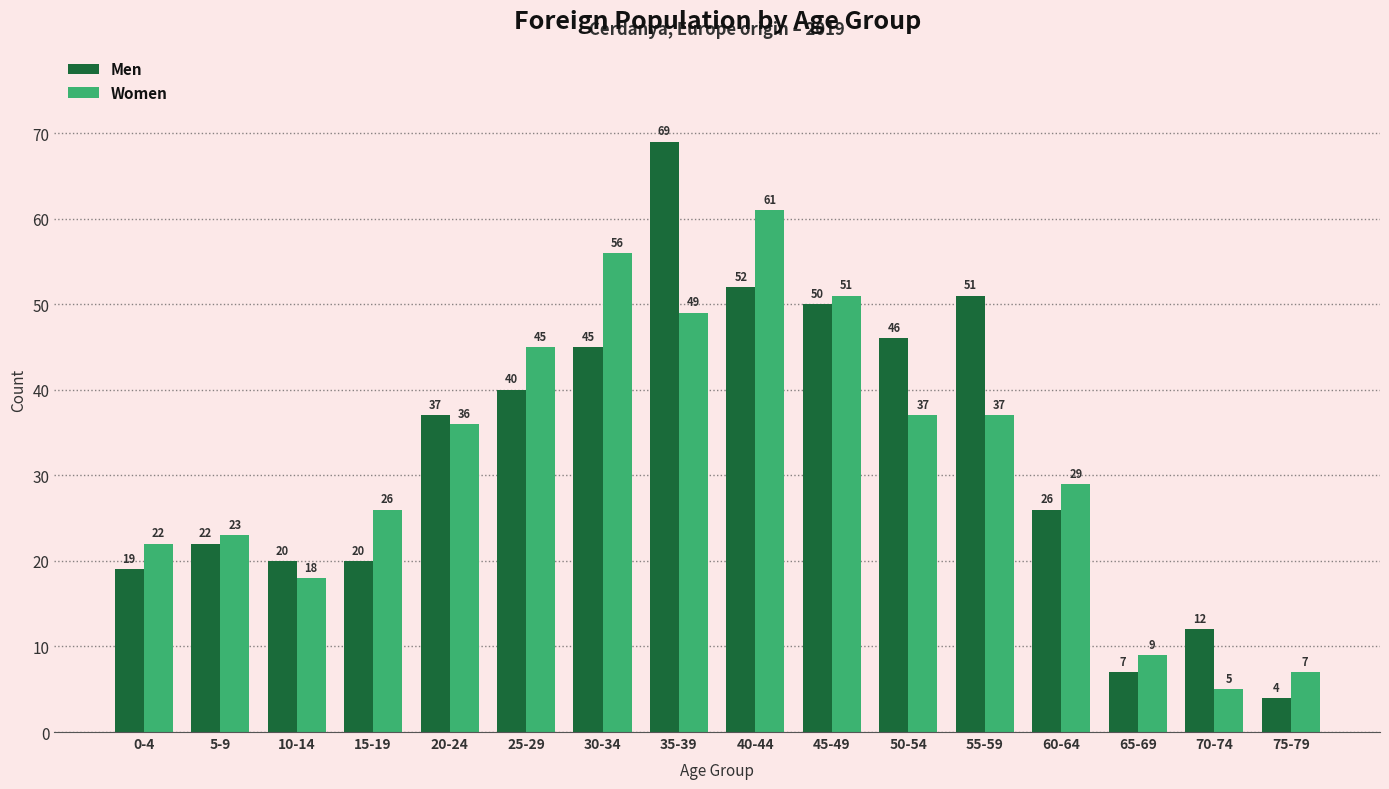

What is the difference between the second highest and second lowest values in the Women series?

49